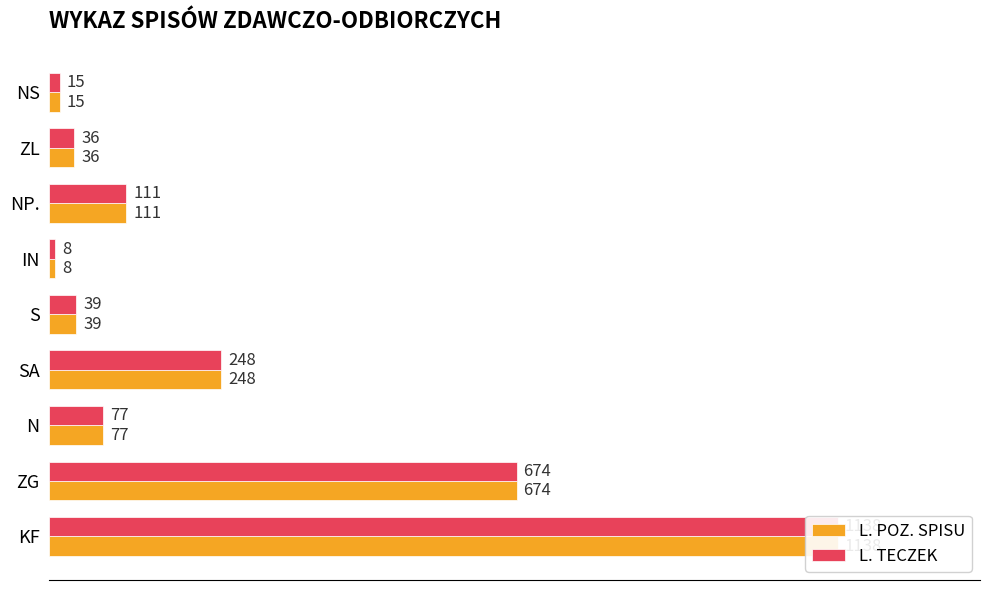

Which series has the largest range (max minus min)?

L. POZ. SPISU